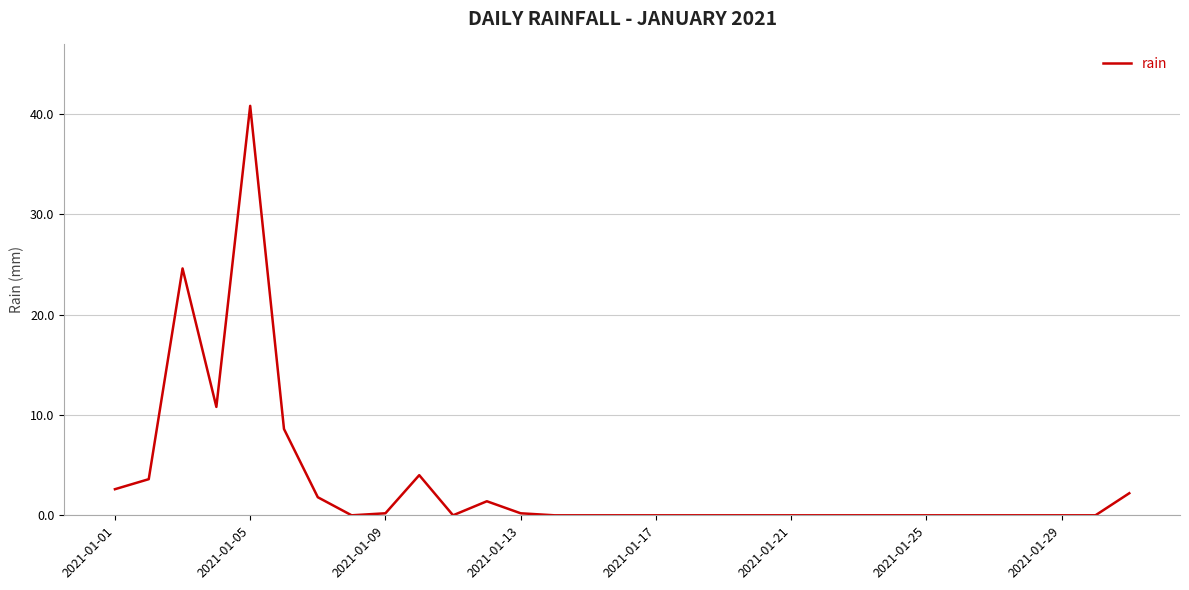

What is the greatest value displayed?

40.8